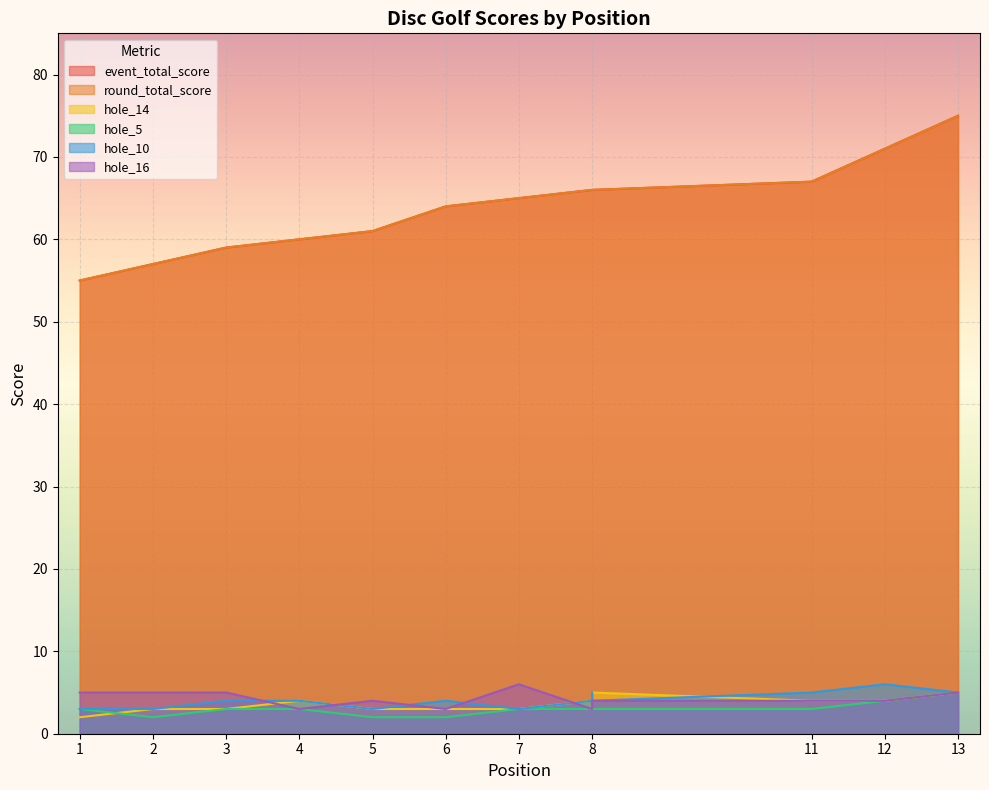

How many distinct data groups are displayed?

6